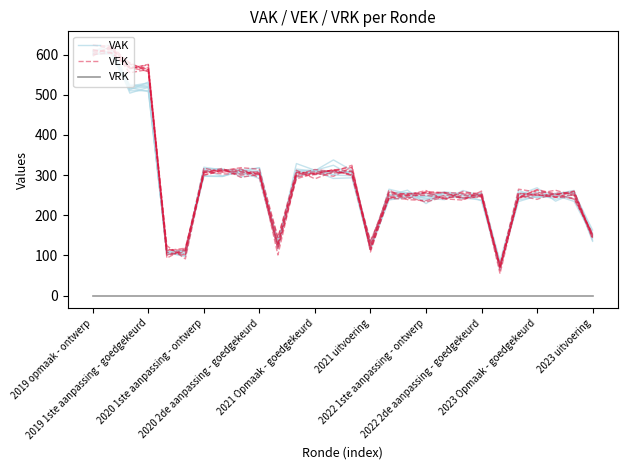

What is the total value across all series at 2020 1ste aanpassing - ontwerp?

620.8